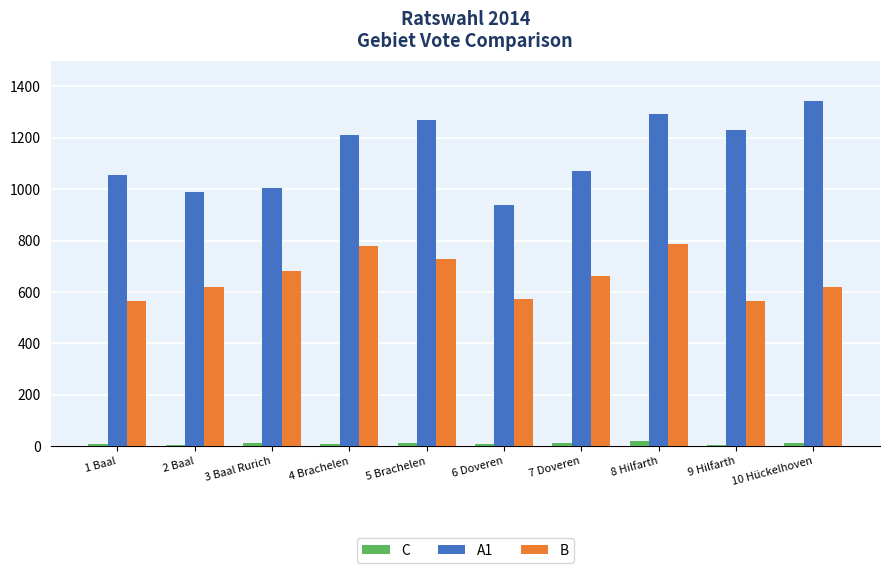

Rank the categories by A1 value from highest to lowest.

10 Hückelhoven, 8 Hilfarth, 5 Brachelen, 9 Hilfarth, 4 Brachelen, 7 Doveren, 1 Baal, 3 Baal Rurich, 2 Baal, 6 Doveren